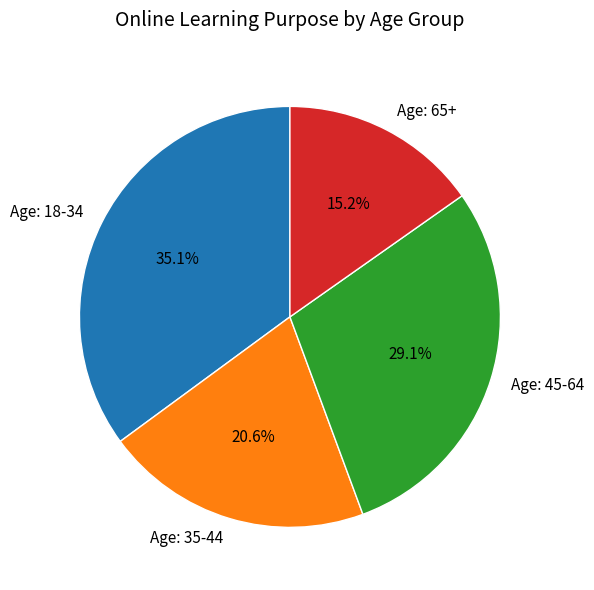

Between Age: 35-44 and Age: 45-64, which is larger?

Age: 45-64